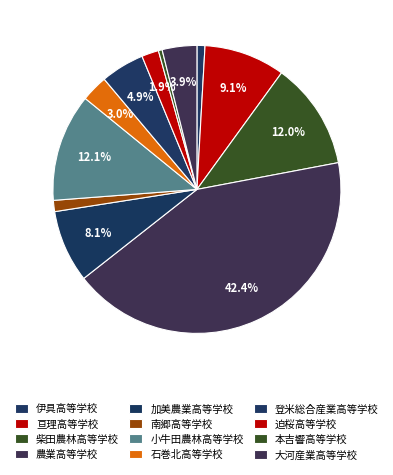

What percentage do 農業高等学校 and 石巻北高等学校 together represent?

45.4%